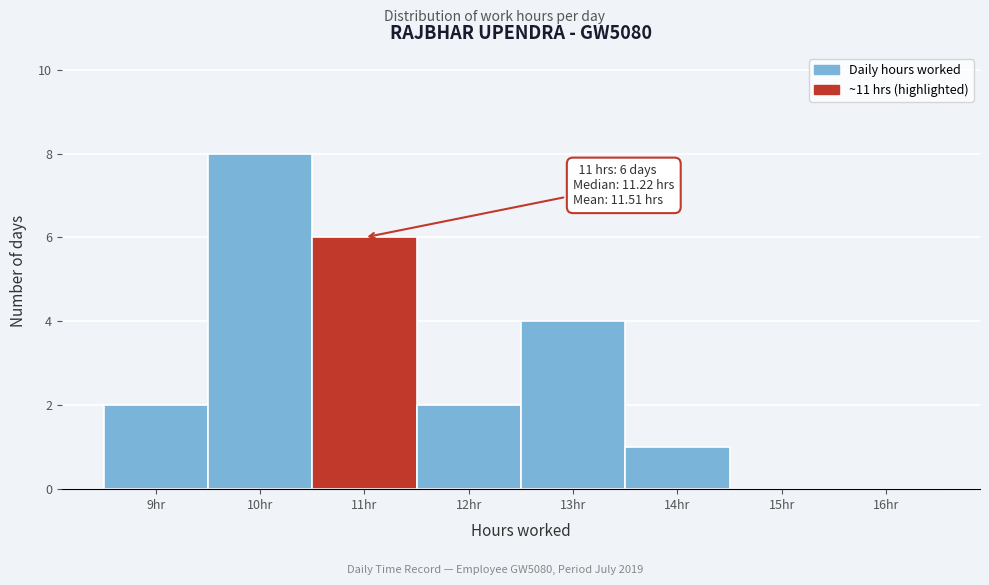

Which range on the x-axis has the tallest bar?

9.5 to 10.5